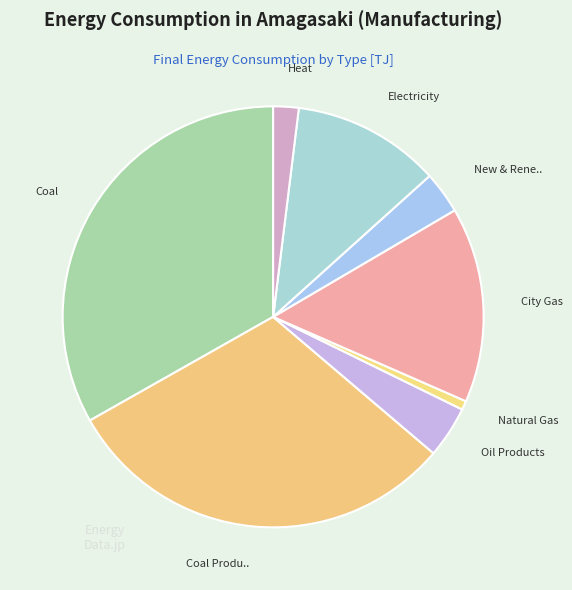

To the nearest percent, what is the average slice percentage?

12%